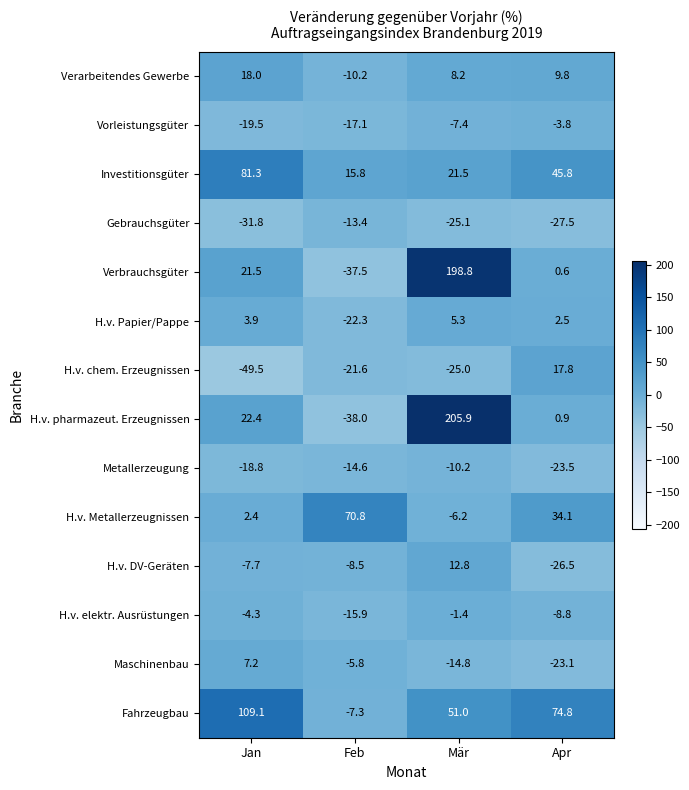

Is it true that Verarbeitendes Gewerbe equals -10.2 at Feb?

True